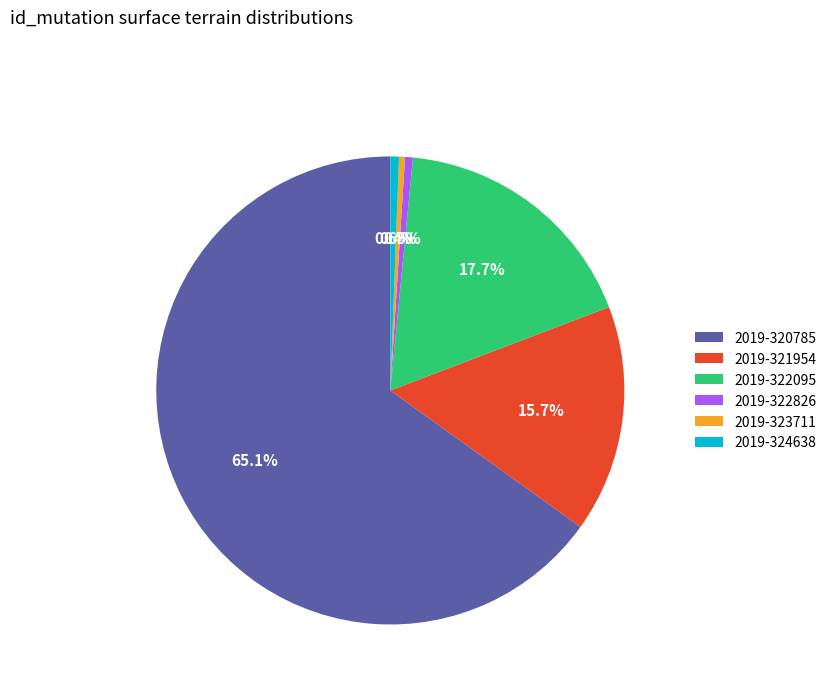

What is the largest slice in the pie chart?

2019-320785